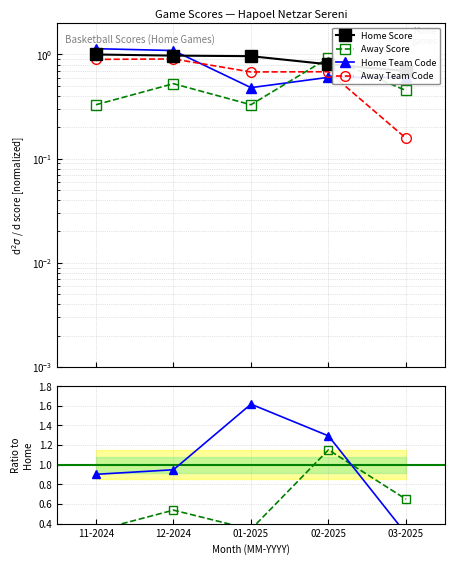

What is the value of the Home Score point at the 5th from the left?

0.7